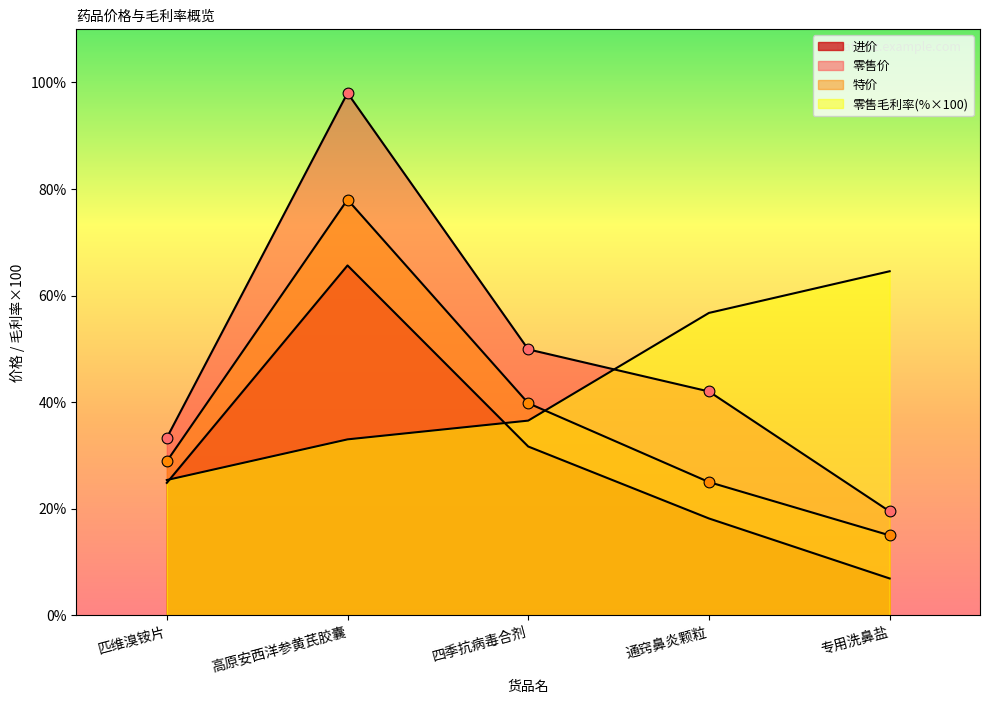

What is the total value across all series at 高原安西洋参黄芪胶囊?

274.7